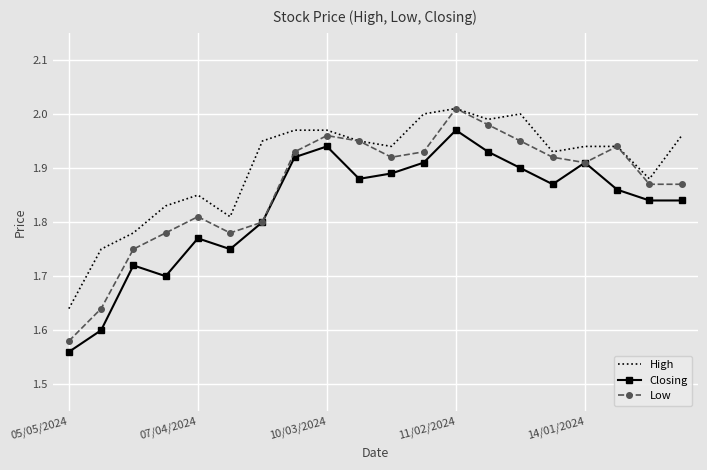

What are all the series names shown in the legend?

High, Closing, Low